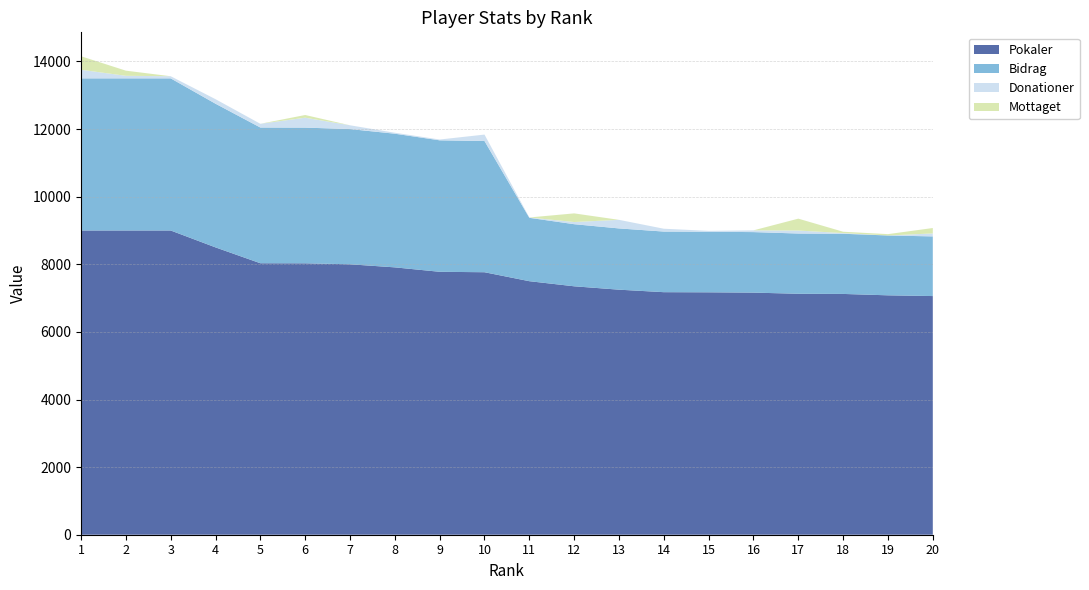

Reading left to right, transcribe all the data shown in this chart.

Pokaler: 9000	9000	9000	8500	8031	8029	8000	7909	7778	7765	7500	7349	7249	7175	7171	7162	7128	7123	7082	7060
Bidrag: 4500	4500	4500	4250	4015	4014	4000	3954	3889	3882	1875	1837	1812	1793	1792	1790	1782	1780	1770	1765
Donationer: 254	76	63	134	110	293	112	28	24	190	10	64	254	84	26	52	88	20	0	88
Mottaget: 400	152	0	0	0	80	0	0	0	0	0	256	0	0	0	0	352	40	40	160